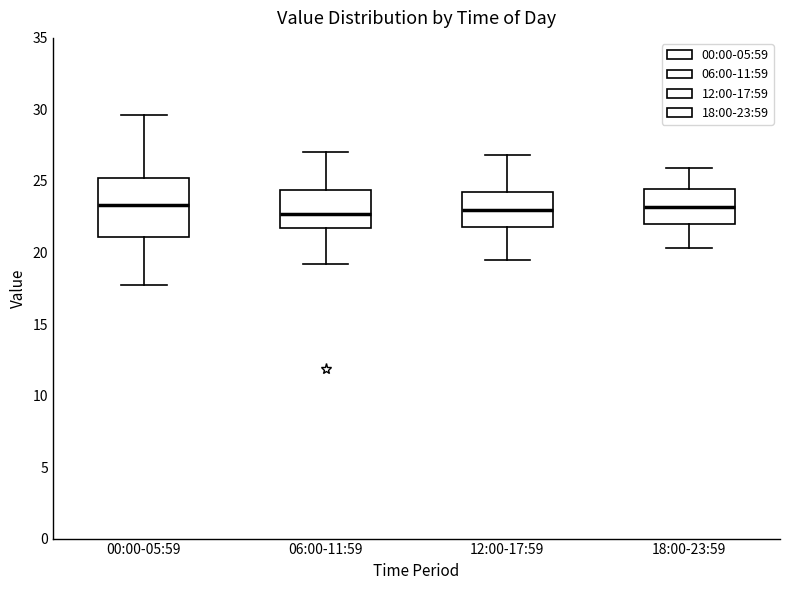

Where does the lower whisker of the box for 06:00-11:59 end on the y-axis? The values are not printed on the chart, so give them approximately, as read against the axis.

19.0